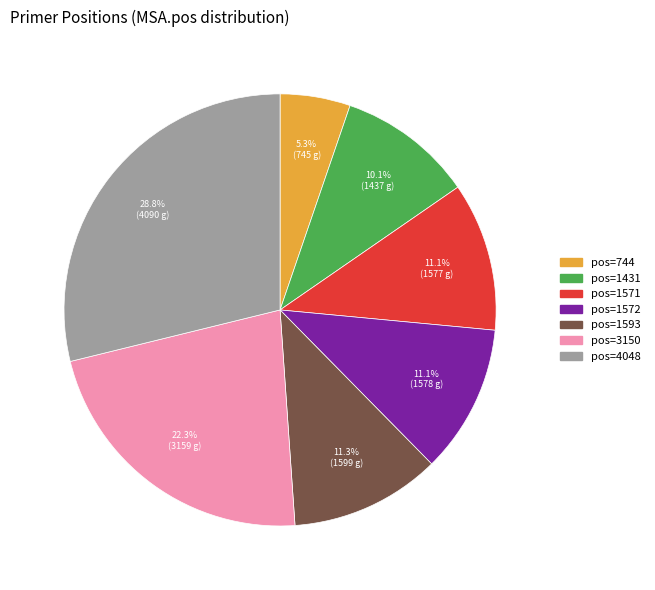

Is pos=4048 the majority of the pie?

No